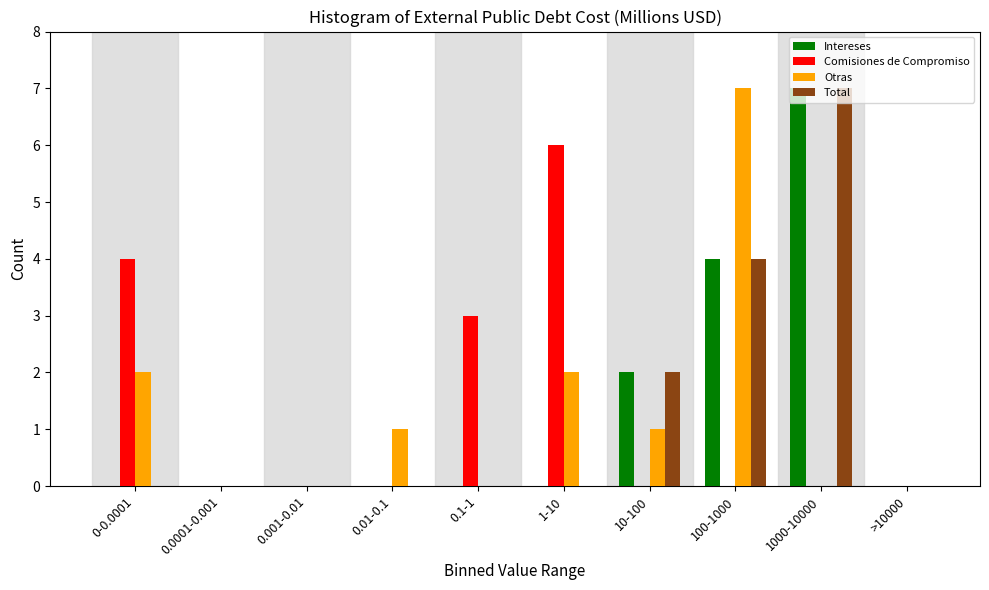

What is the sum of all Total values?

13